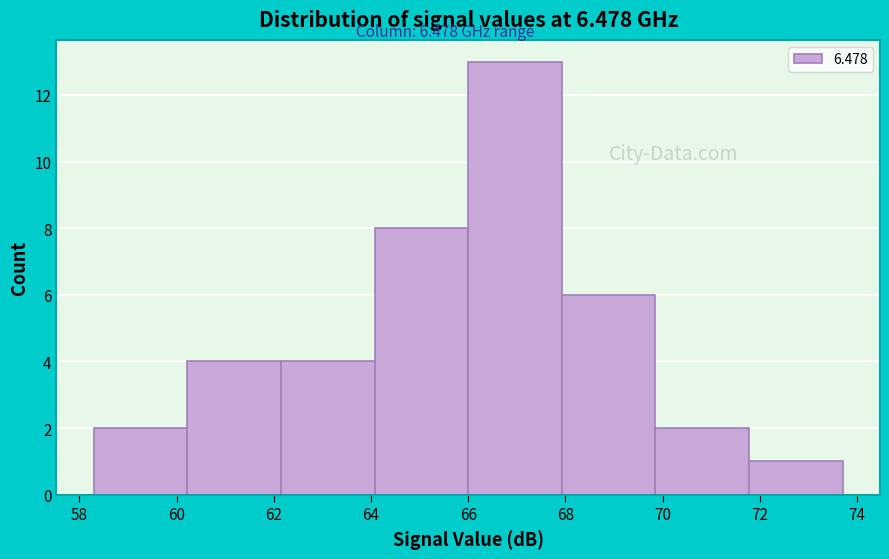

What is the height of the bar covering 64.0 to 66.0 on the x-axis? Neither the bar edges nor the heights are printed on the chart, so give them approximately, as read against the axes.

8